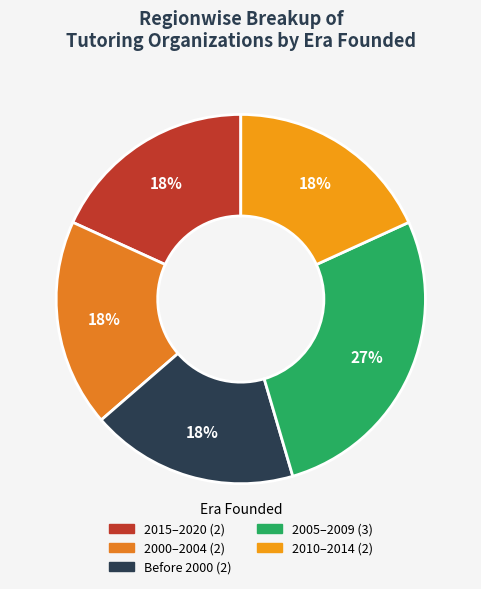

How many segments does this pie chart have?

5